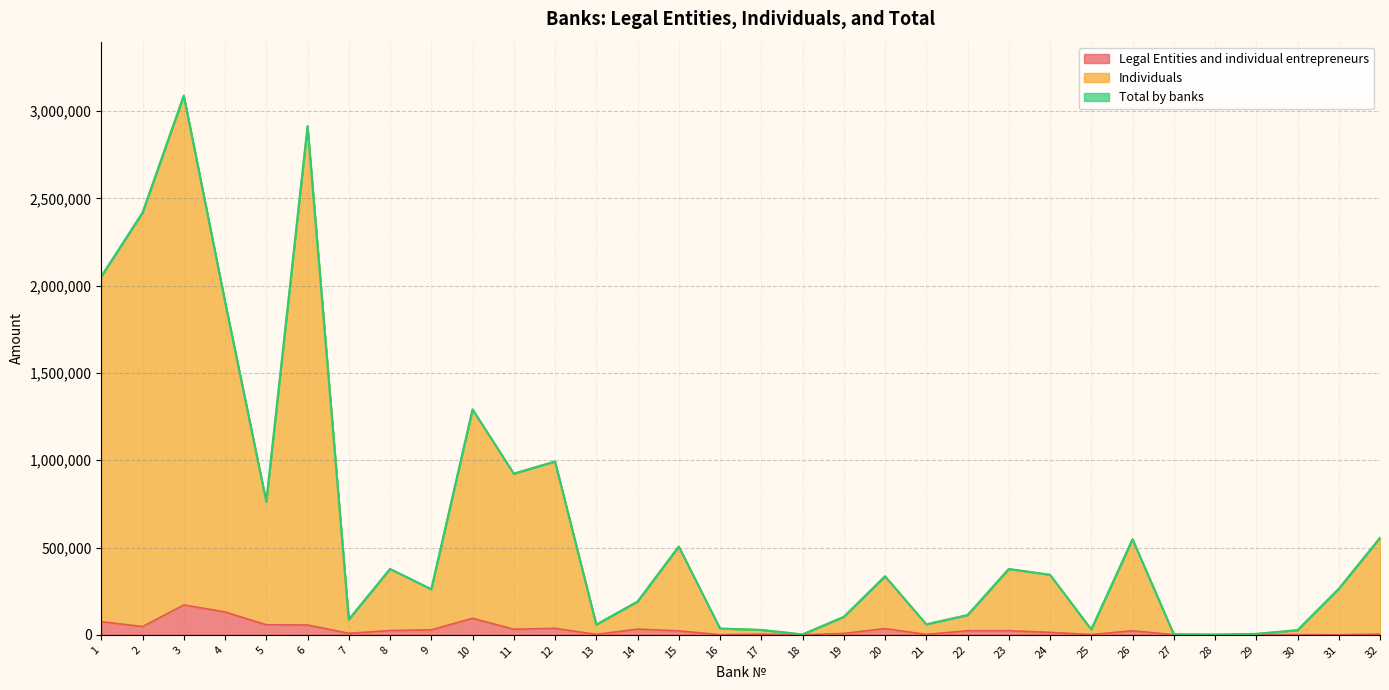

Reading left to right, what are all the values shown in this chart?

Legal Entities and individual entrepreneurs: 75185	47344	170988	131049	57594	56306	8635	24521	28316	94630	31913	37033	2343	32634	22672	855	3755	217	7837	35671	2209	23498	23509	14013	1622	23309	873	110	788	632	0	4252
Individuals: 2053208	2418832	3089320	1908623	762523	2914154	87804	377533	261182	1291270	923506	992919	58540	190421	505815	36030	28031	2499	102902	335573	60302	112978	377296	343991	30487	547452	3358	1398	5550	26638	263684	555674
Total by banks: 2053208	2418832	3089320	1908623	762523	2914154	87804	377533	261182	1291270	923506	992919	58540	190421	505815	36030	28031	2499	102902	335573	60302	112978	377296	343991	30487	547452	3358	1398	5550	26638	263684	555674